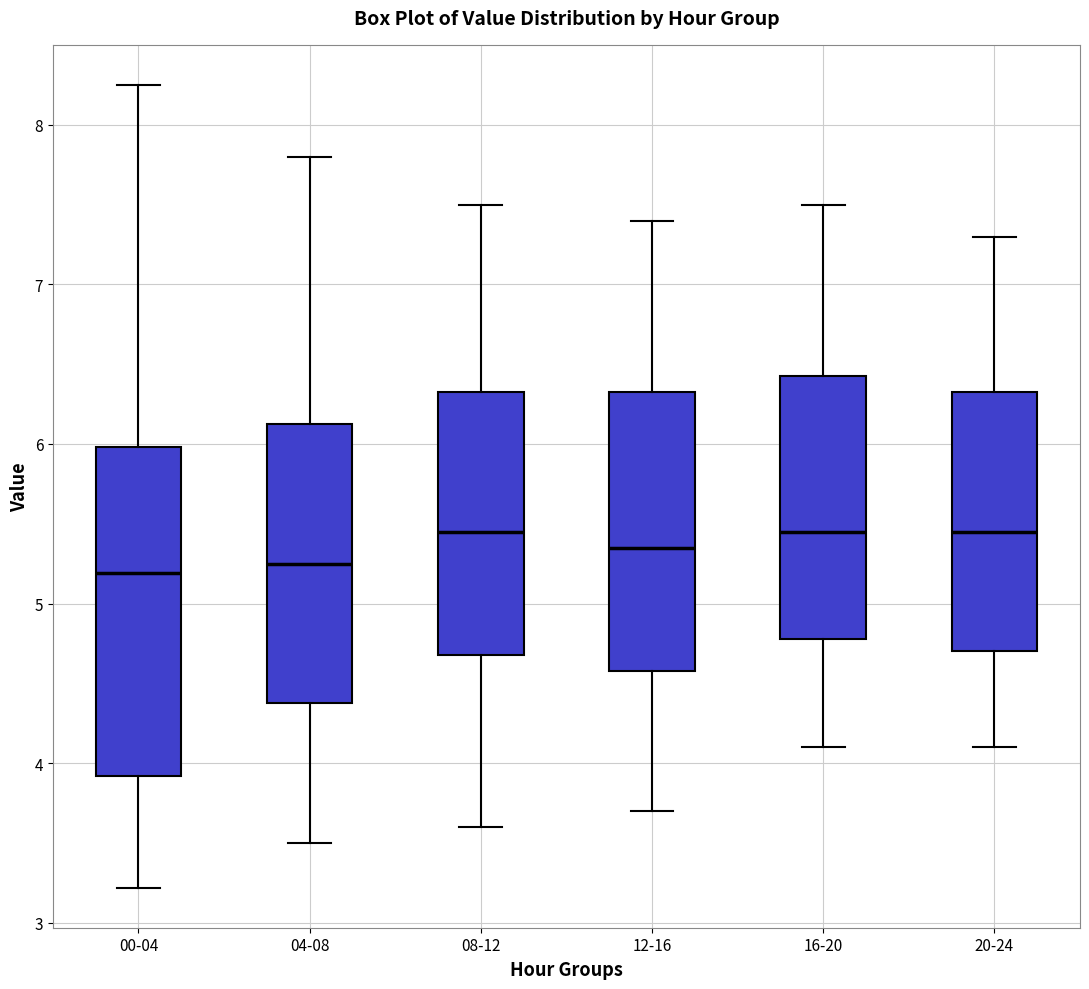

Which box is the tallest, from its lower edge to its upper edge?

00-04